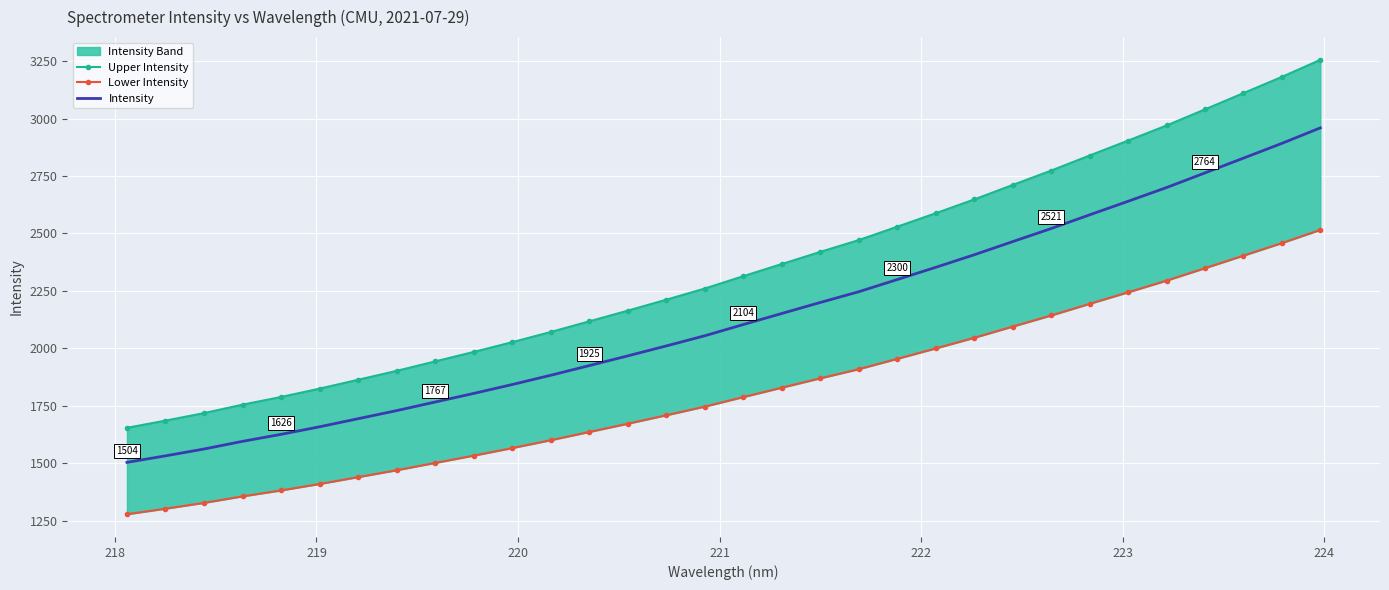

How many series are shown in this chart?

3